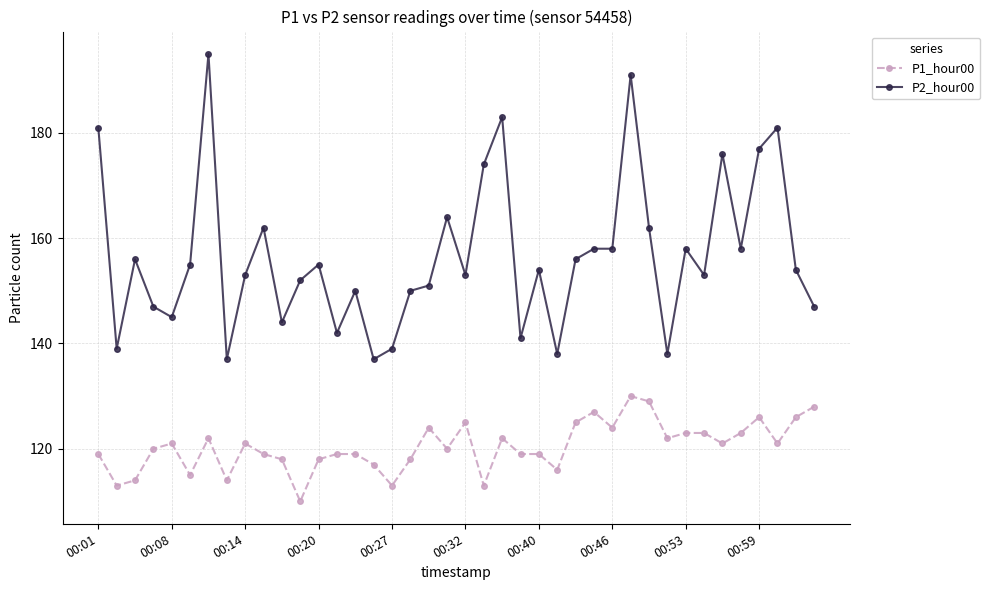

Reading left to right, list all the values displayed in this chart.

P1_hour00: 119	113	114	120	121	115	122	114	121	119	118	110	118	119	119	117	113	118	124	120	125	113	122	119	119	116	125	127	124	130	129	122	123	123	121	123	126	121	126	128
P2_hour00: 181	139	156	147	145	155	195	137	153	162	144	152	155	142	150	137	139	150	151	164	153	174	183	141	154	138	156	158	158	191	162	138	158	153	176	158	177	181	154	147